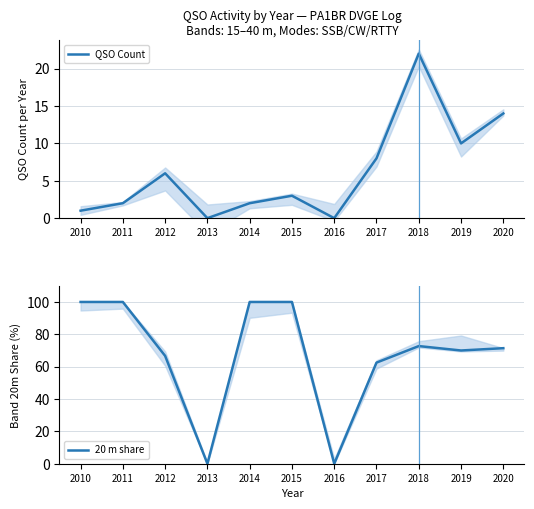

Reading right to left, list all the values displayed in this chart.

QSO Count: 2020=14.0	2019=10.0	2018=22.0	2017=8.0	2016=0.0	2015=3.0	2014=2.0	2013=0.0	2012=6.0	2011=2.0	2010=1.0
20 m share: 2020=71.4	2019=70.0	2018=72.7	2017=62.5	2016=0.0	2015=100.0	2014=100.0	2013=0.0	2012=66.7	2011=100.0	2010=100.0